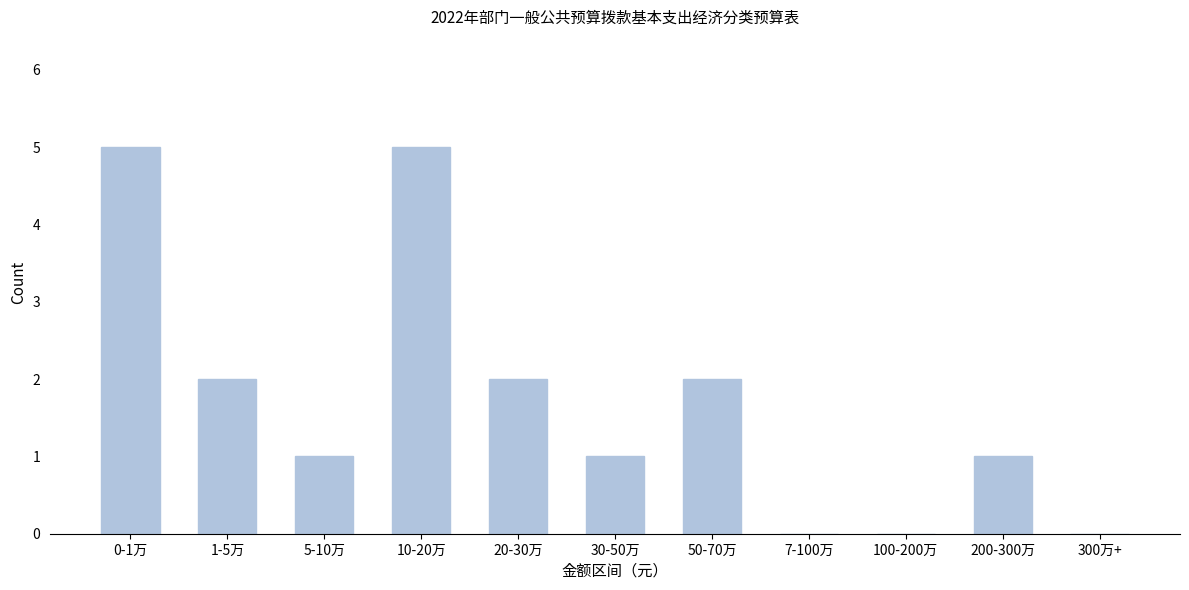

Reading left to right, transcribe all the data shown in this chart.

0-1万=5	1-5万=2	5-10万=1	10-20万=5	20-30万=2	30-50万=1	50-70万=2	7-100万=0	100-200万=0	200-300万=1	300万+=0